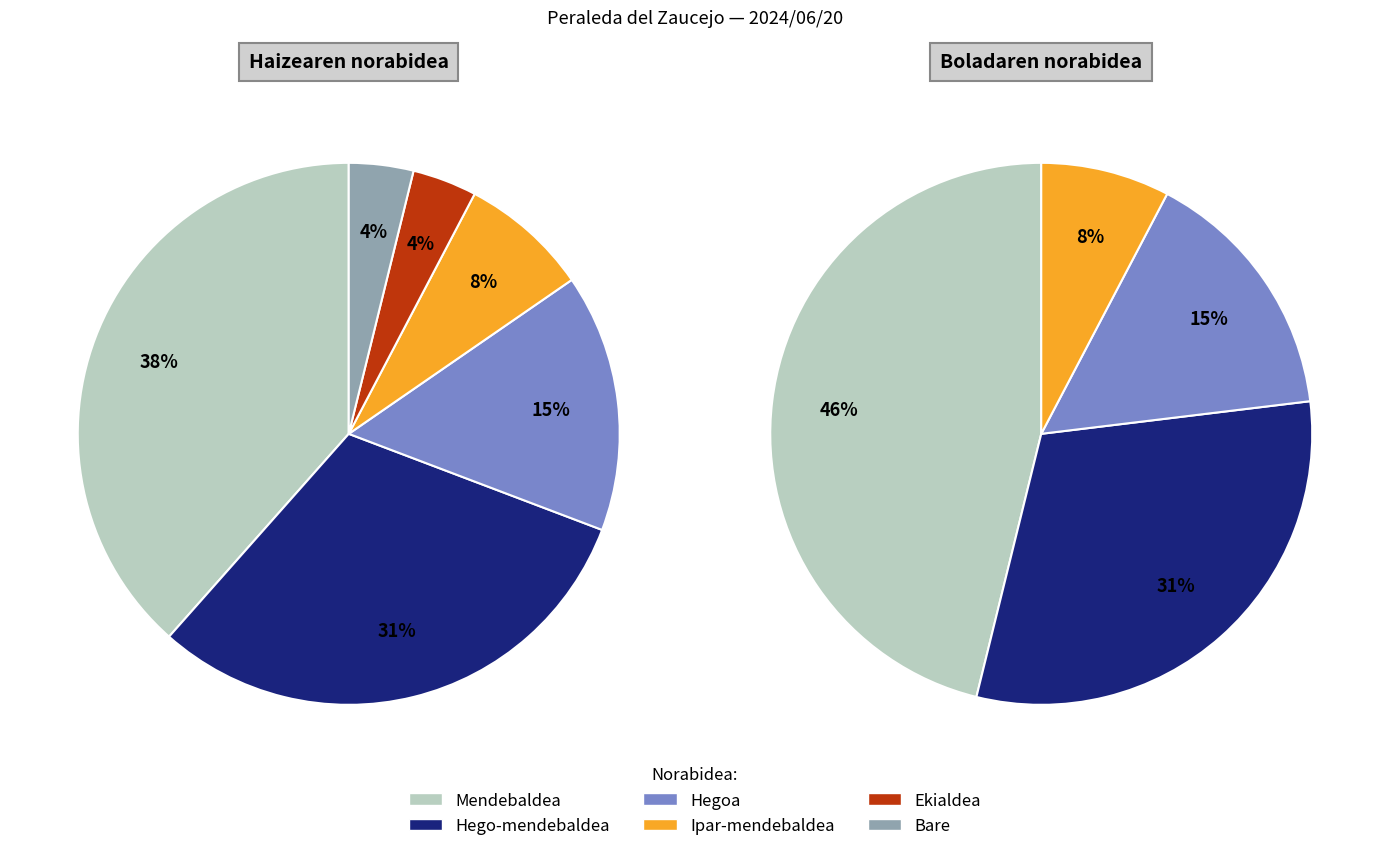

To the nearest percent, what is the difference between the largest and smallest slice percentages?

35%